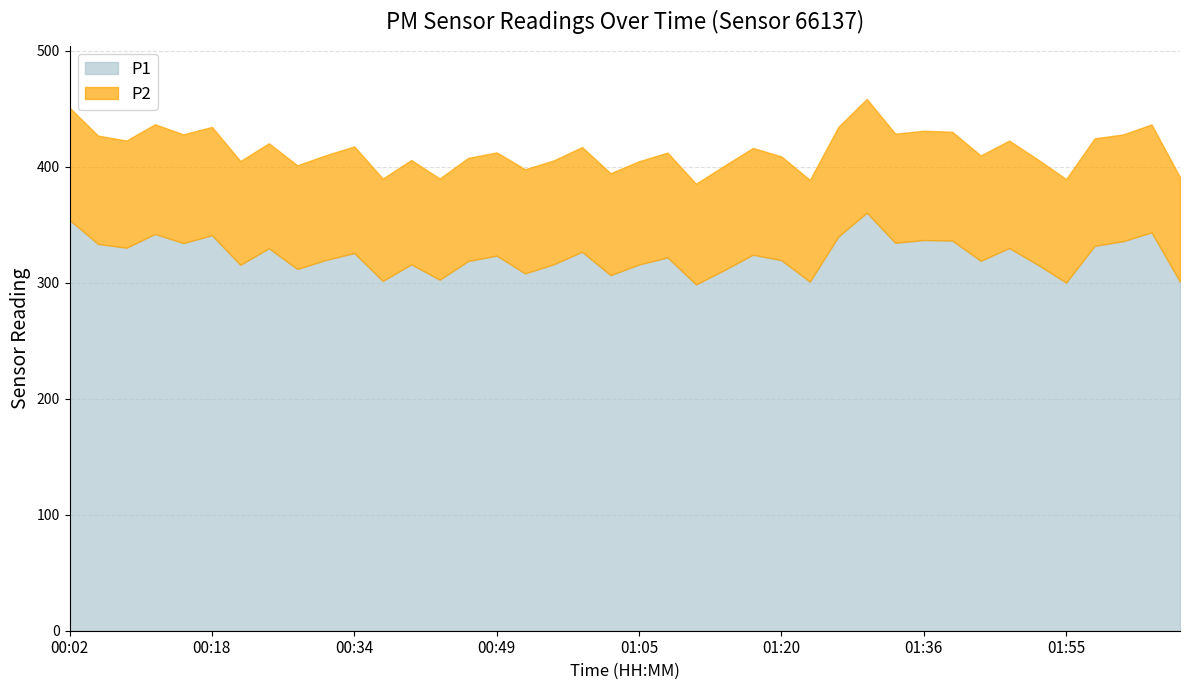

At how many categories does at least one series exceed 255?

40